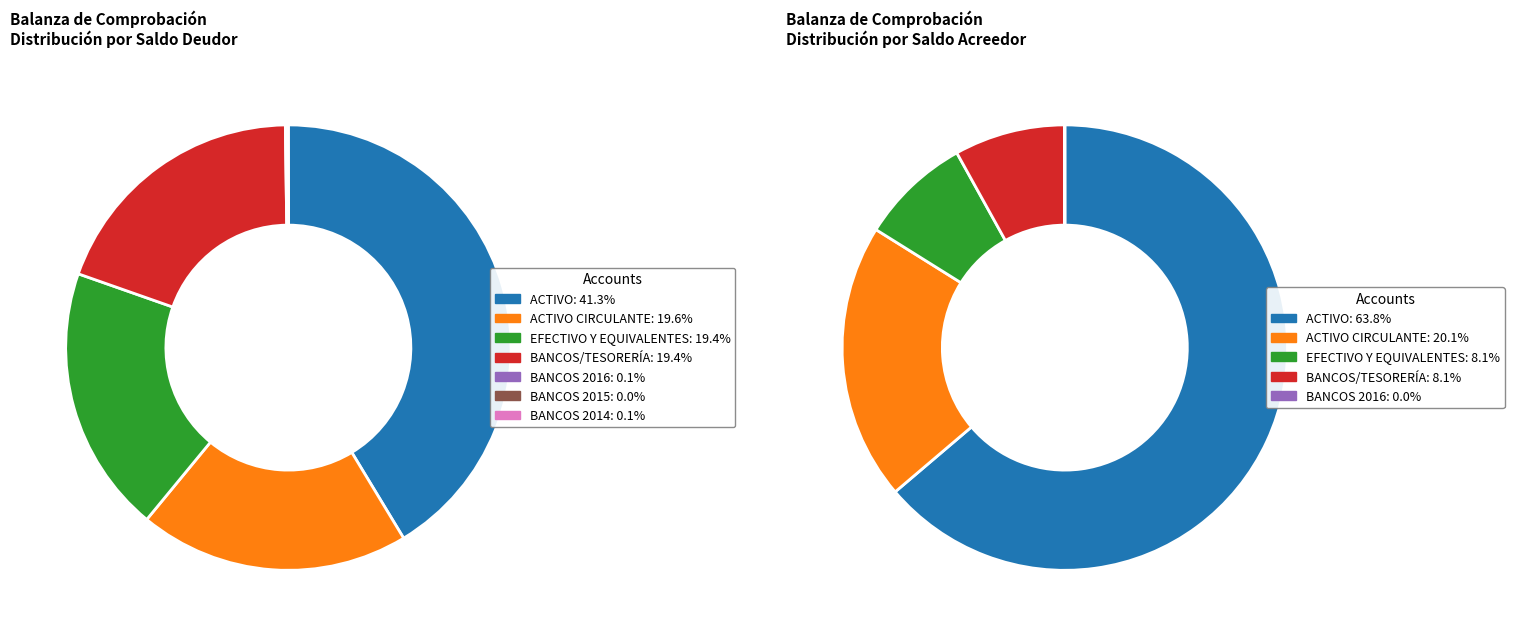

To the nearest percent, what is the combined percentage of BANCOS 2016 and ACTIVO CIRCULANTE?

20%